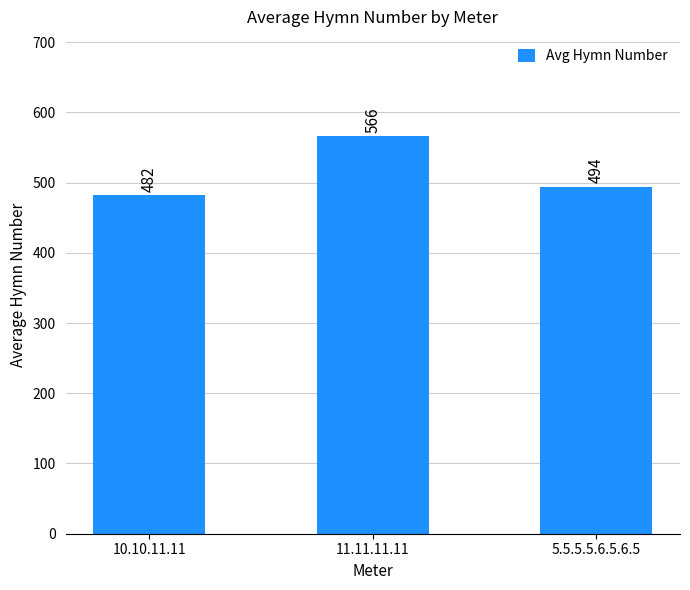

Count the number of data series in this chart.

1